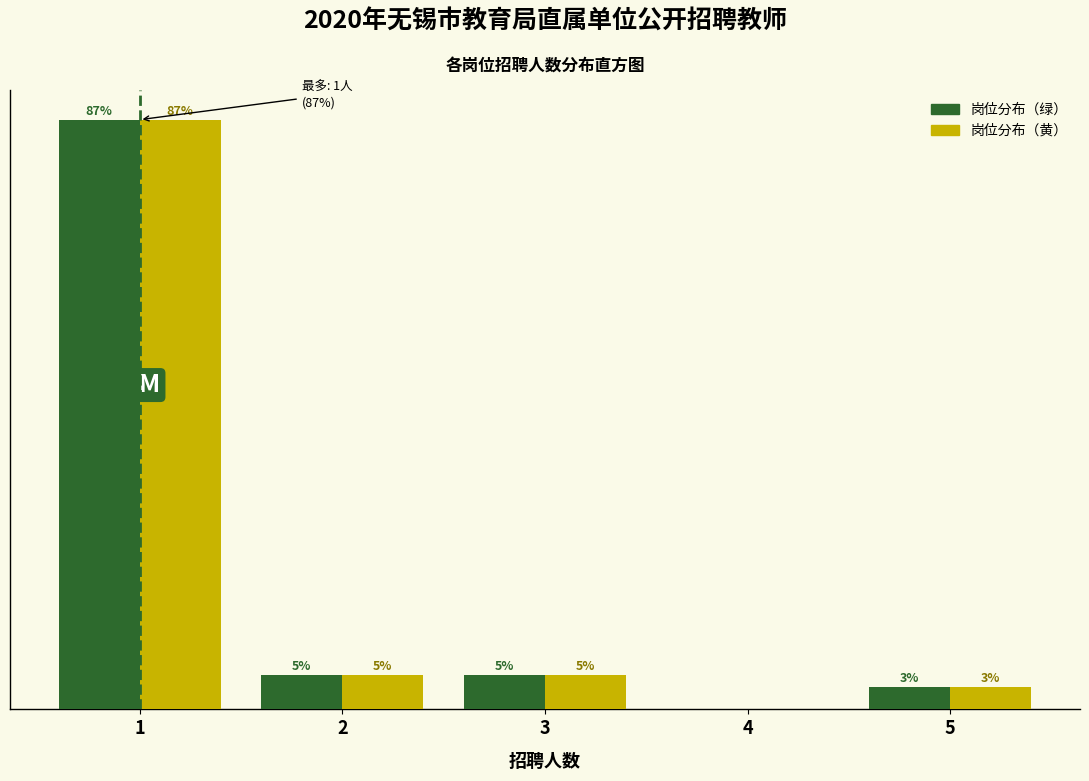

Does the chart contain stacked bars?

No